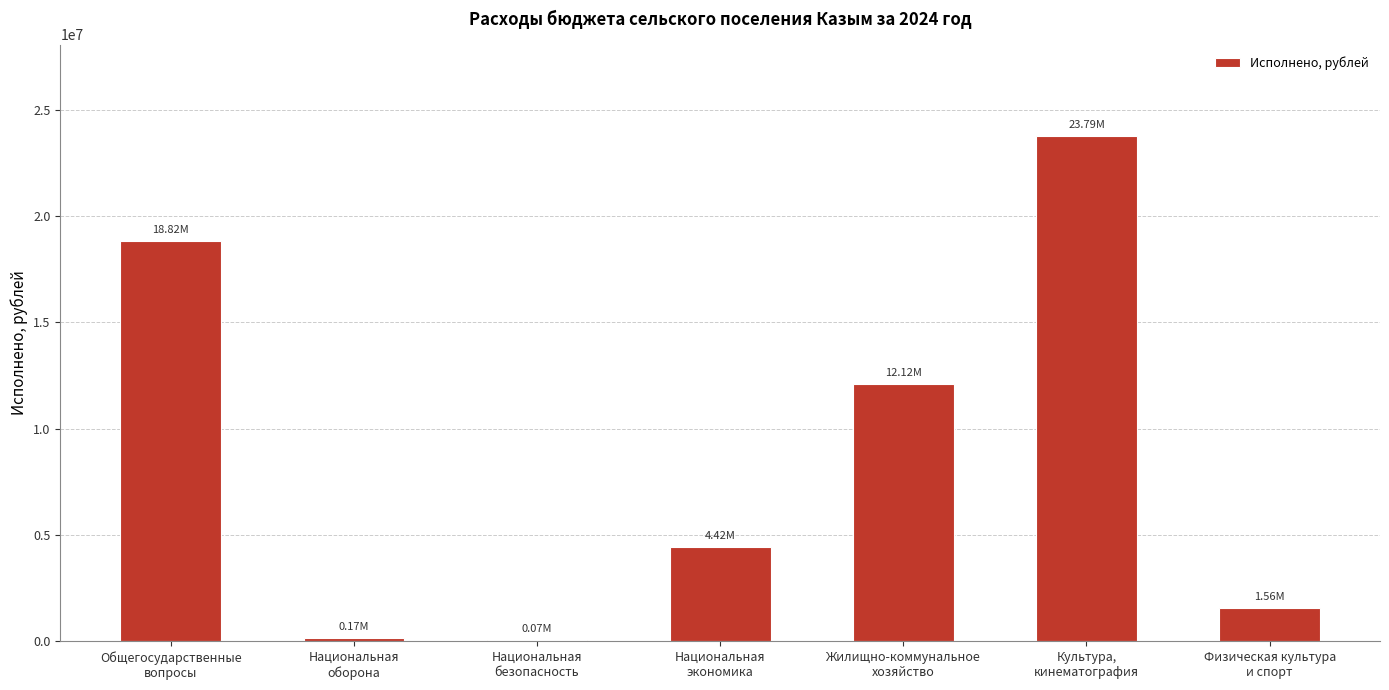

What is the sum of the values at Национальная
безопасность and Физическая культура
и спорт?

1627060.8